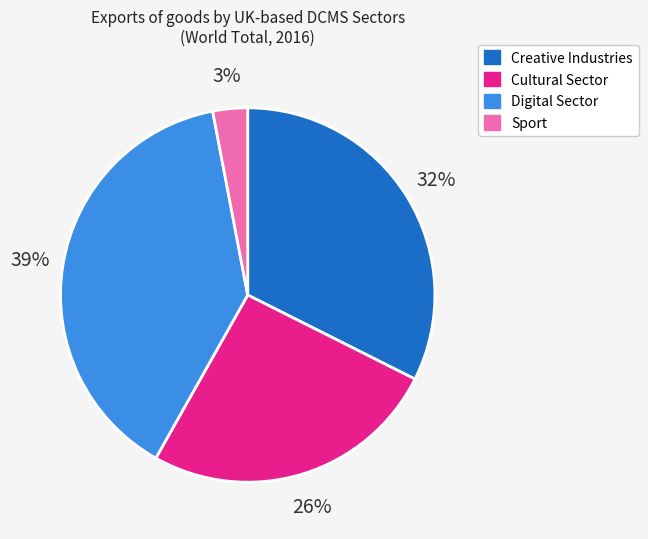

The Cultural Sector slice represents 26% of the pie. True or false?

True